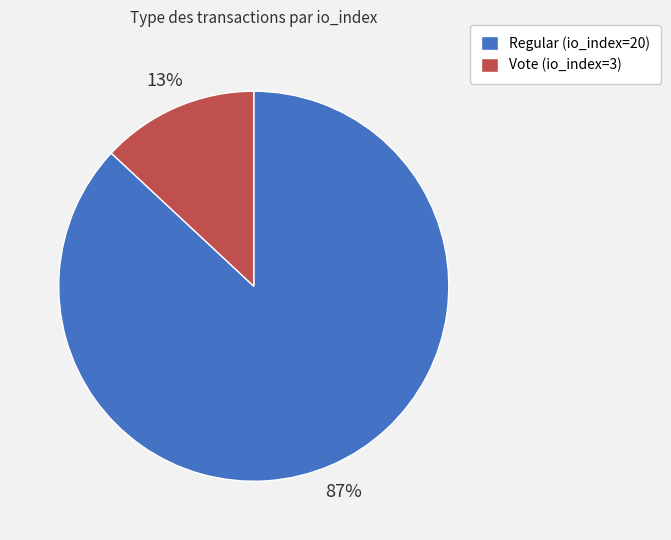

Which slice is the smallest?

Vote (io_index=3)